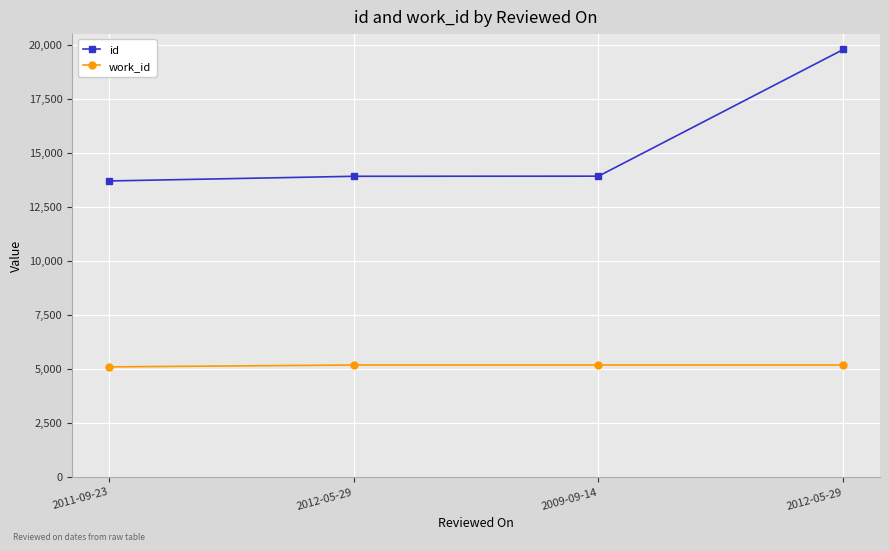

Which has a higher value, 2012-05-29 or 2011-09-23?

2012-05-29